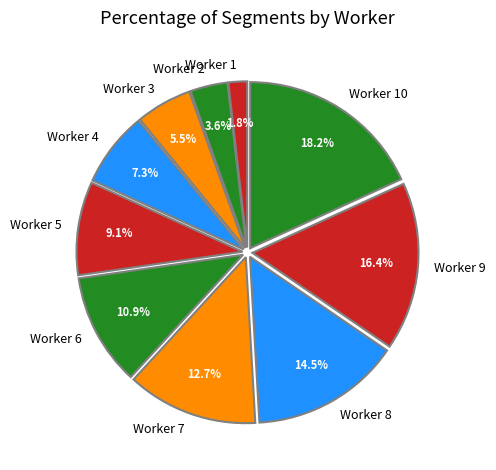

What percentage do Worker 5 and Worker 2 together represent?

12.7%